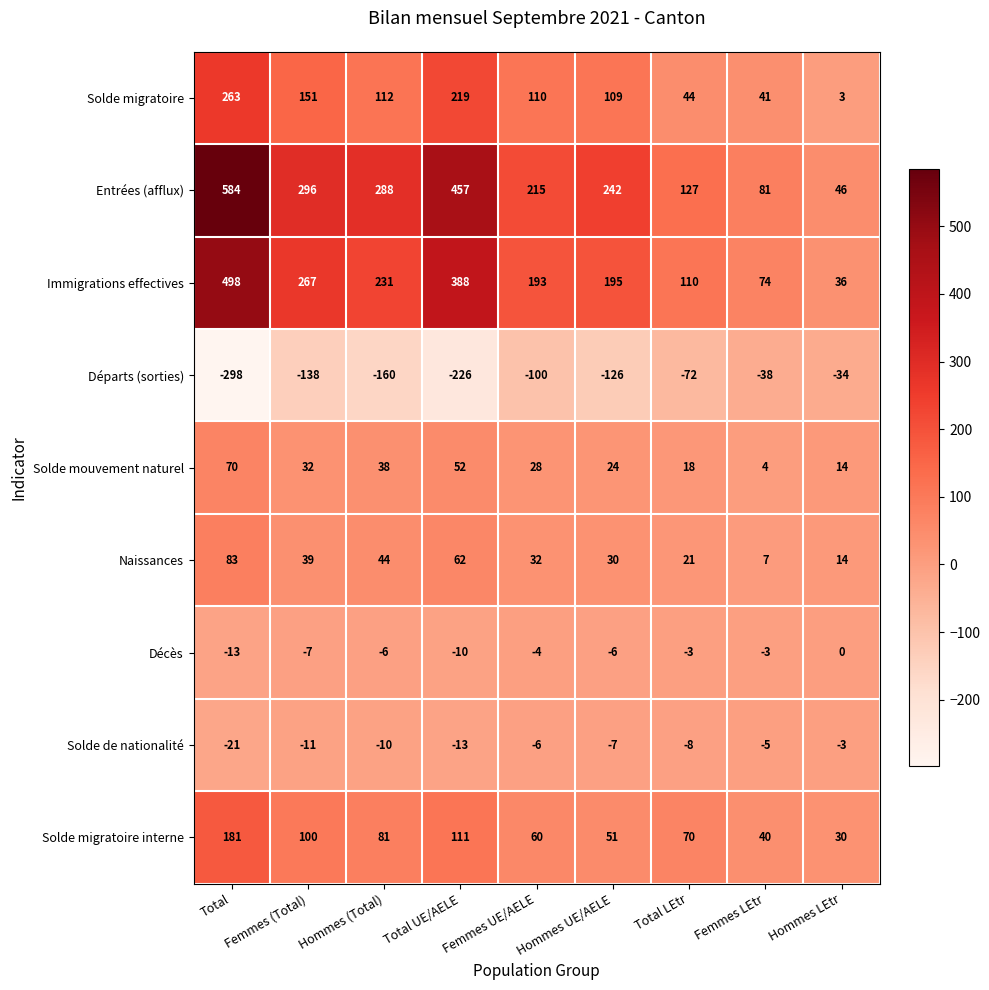

Which label corresponds to the largest value in the chart?

Total